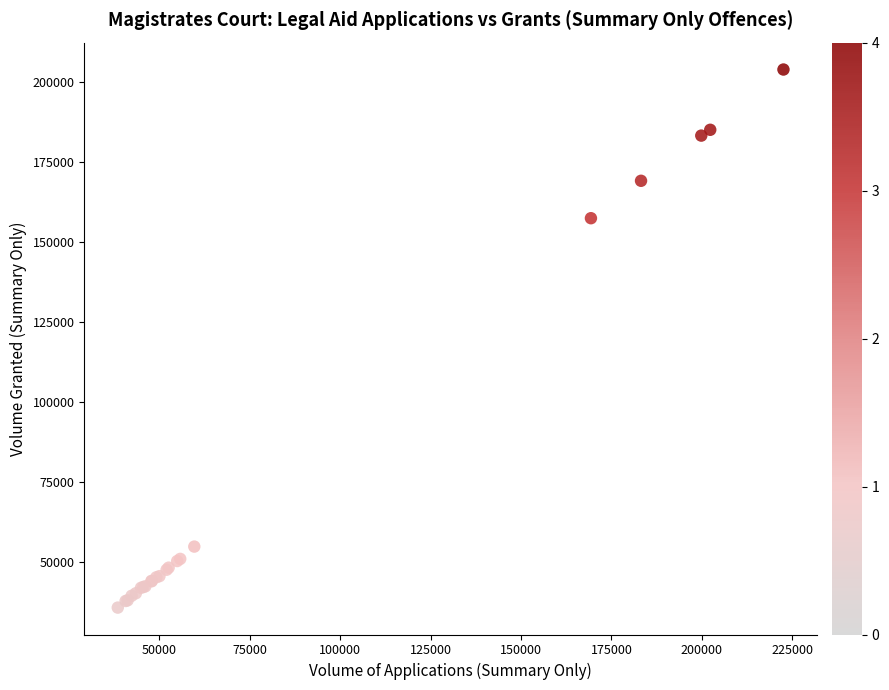

What Y value in the scatter plot is closest to 119817?

157403